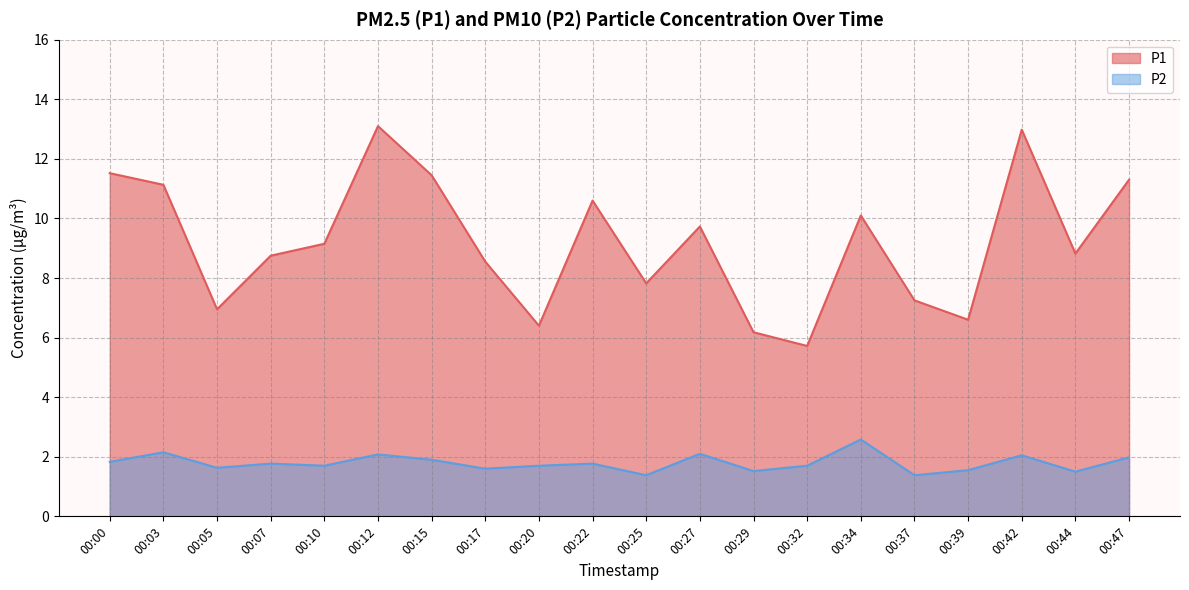

What is the sum of the P2 values at 00:00 and 00:25?

3.2